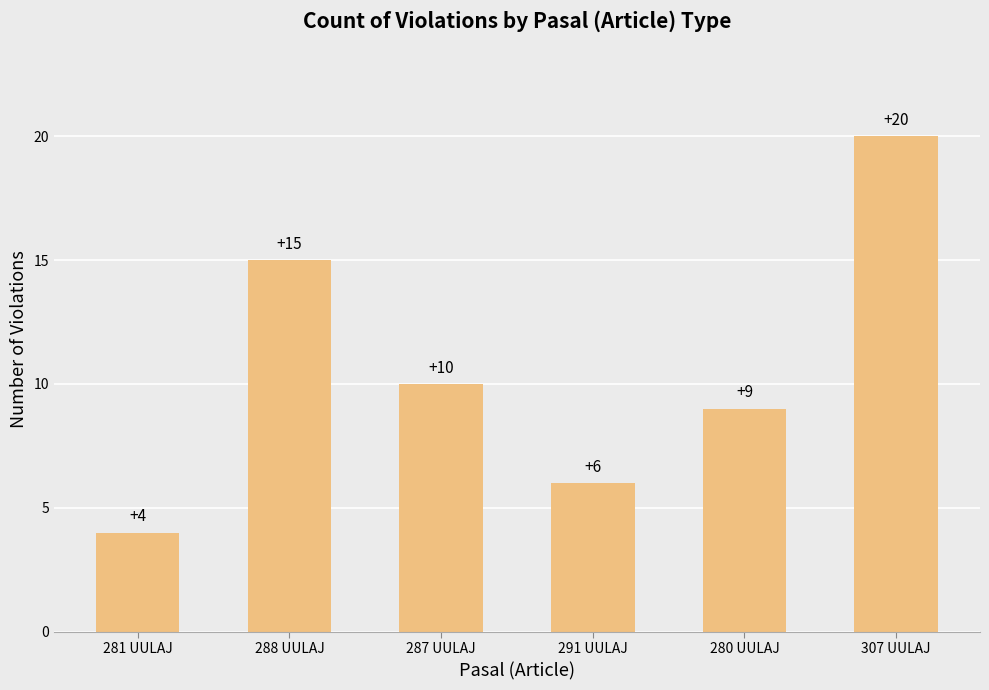

What is the label of the 6th bar from the left?

307 UULAJ